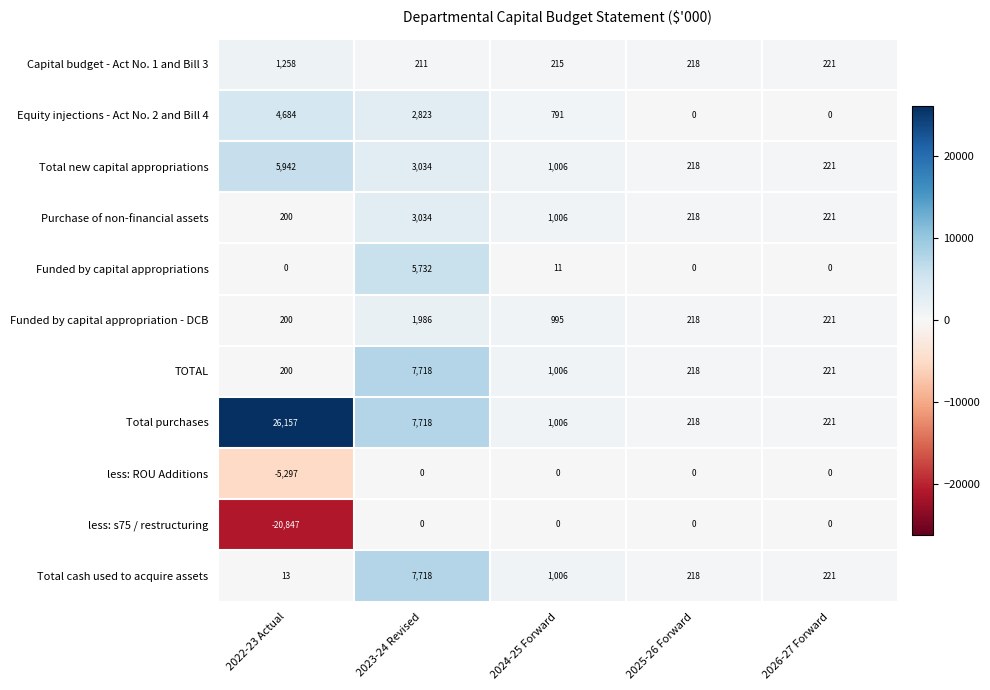

The value of Funded by capital appropriations at 2022-23 Actual is 0. True or false?

True